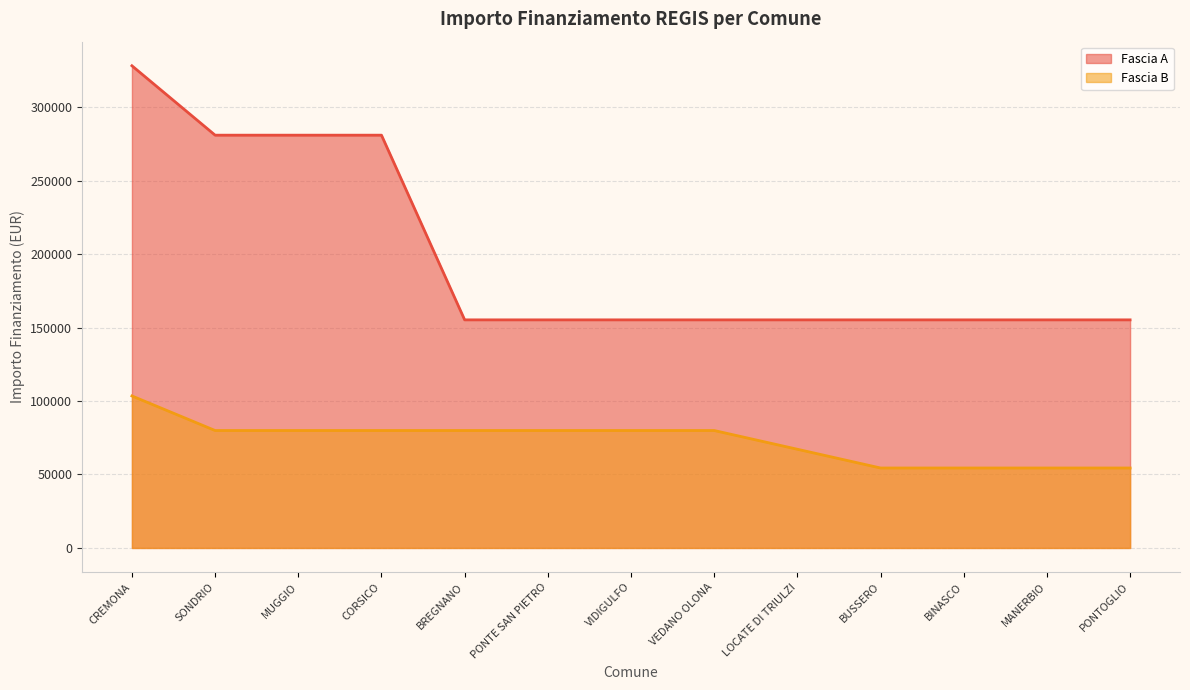

What is the label of the 8th point from the right?

PONTE SAN PIETRO